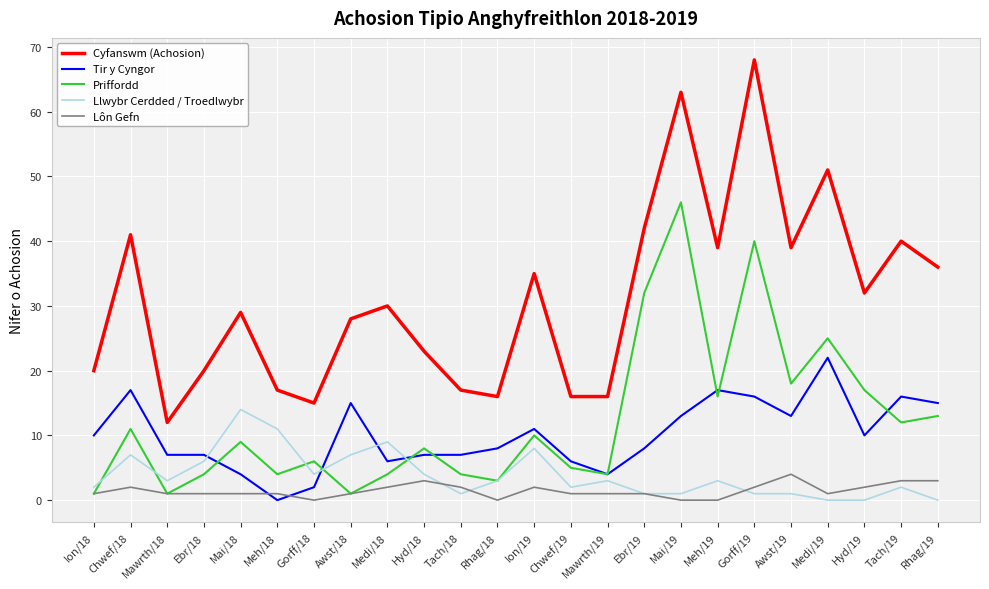

What is the sum of the Lôn Gefn values at Gorff/19 and Ion/18?

3